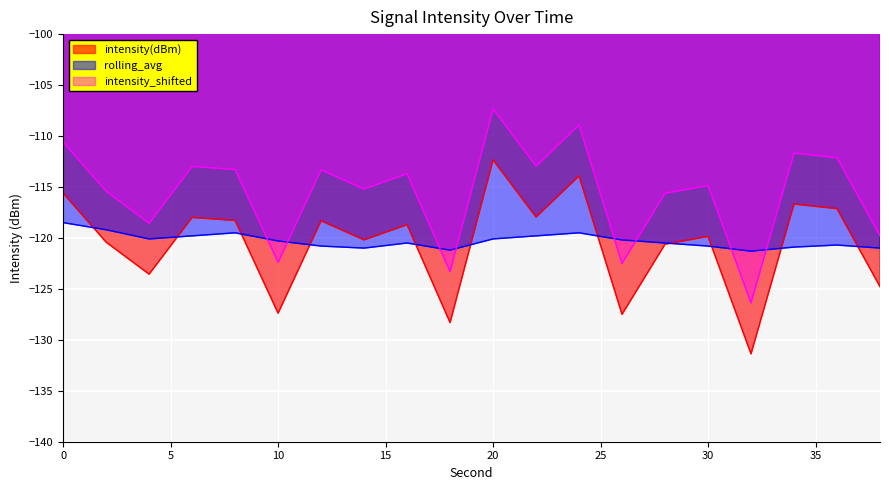

At how many categories does at least one series exceed -126?

20